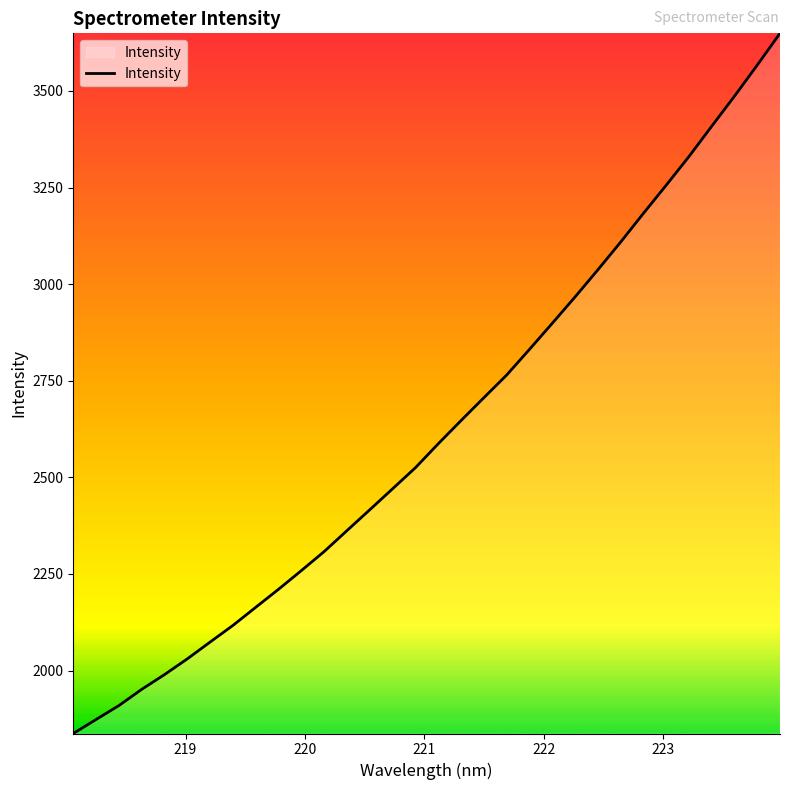

What is the minimum value shown in the chart?

1837.2